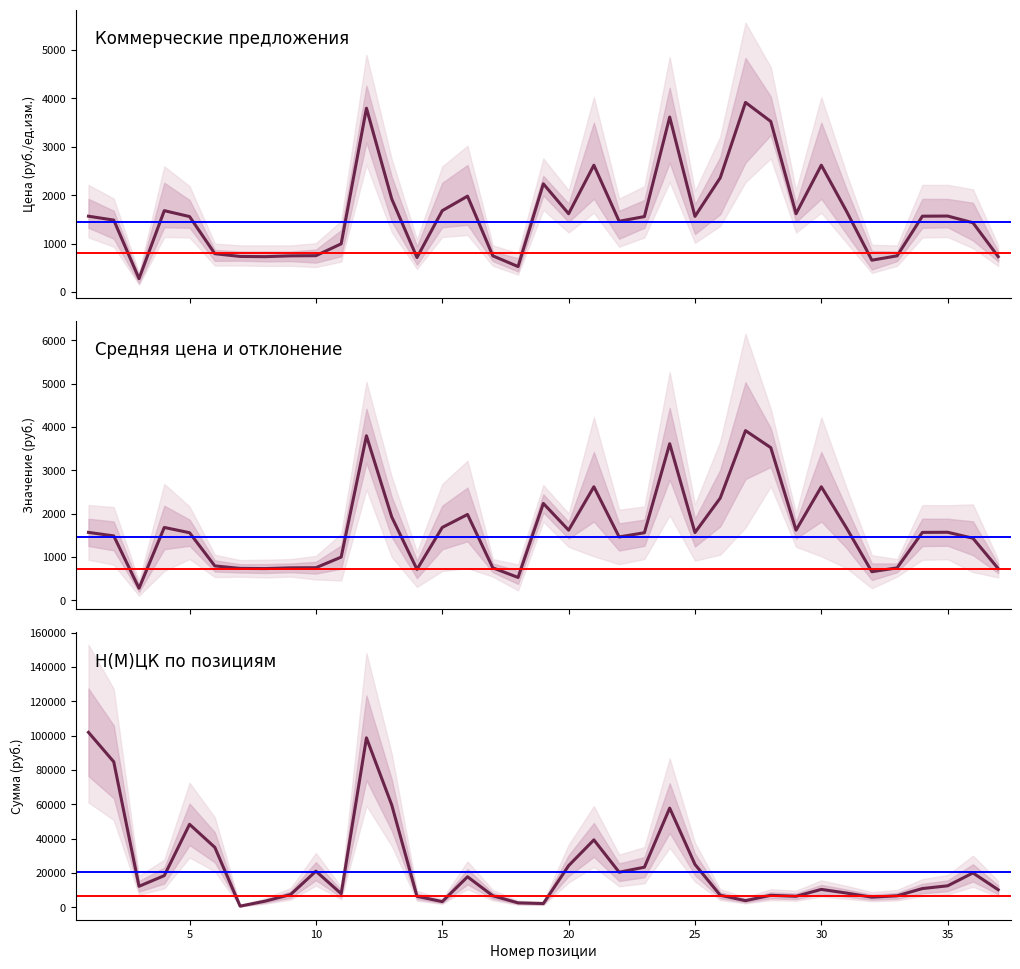

At how many categories does at least one series exceed 34343?

8